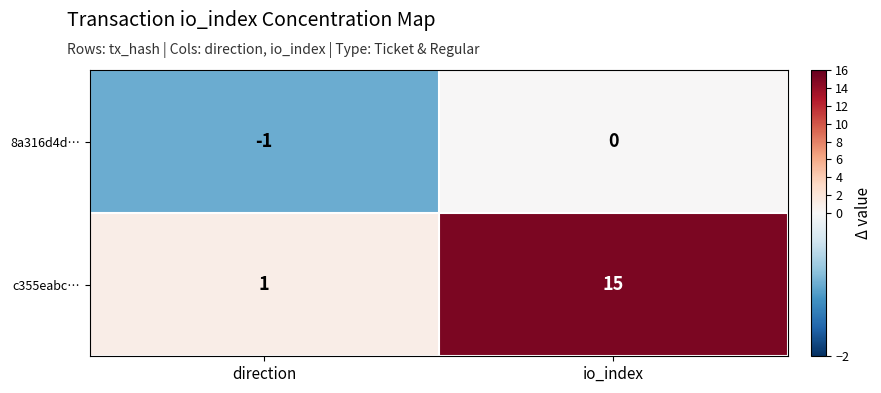

At which category is the sum across all series the highest?

io_index